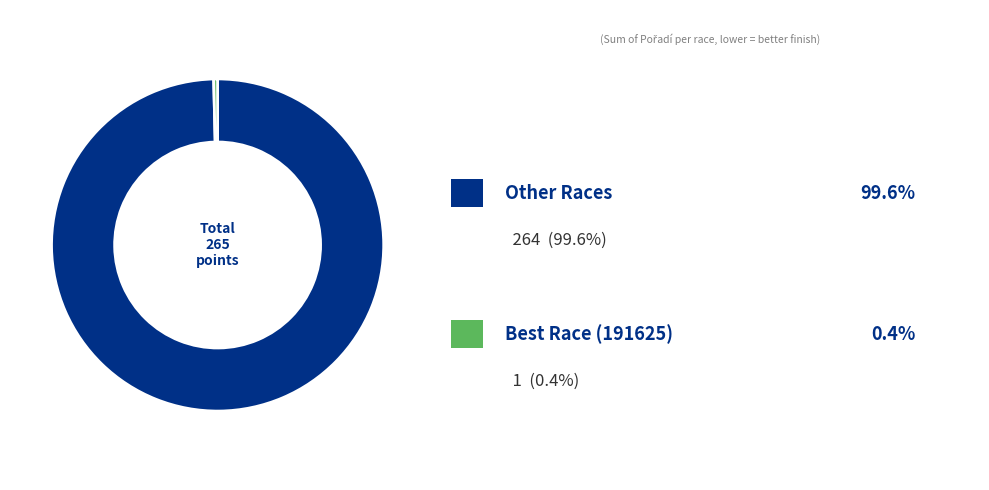

Is there a majority slice in this chart?

Yes